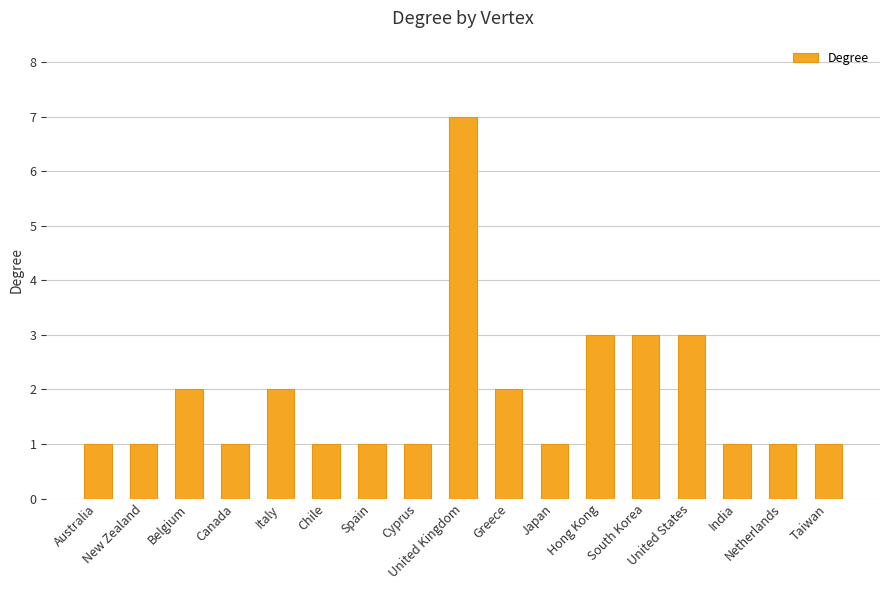

Does the chart contain any negative values?

No